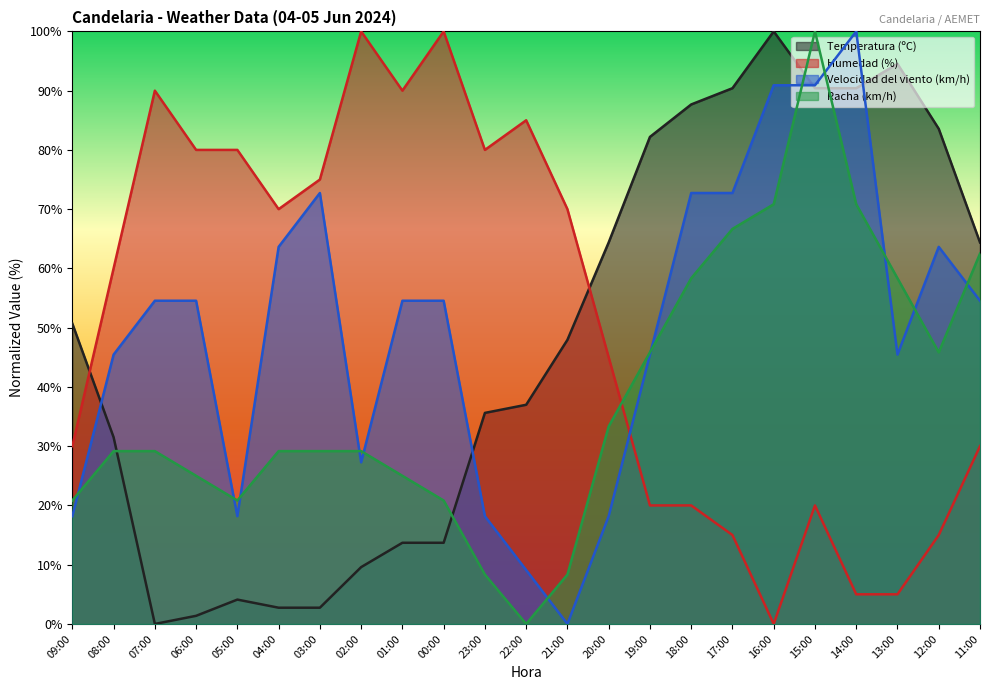

What is the difference between the second highest and second lowest values in the Temperatura (ºC) series?

93.2